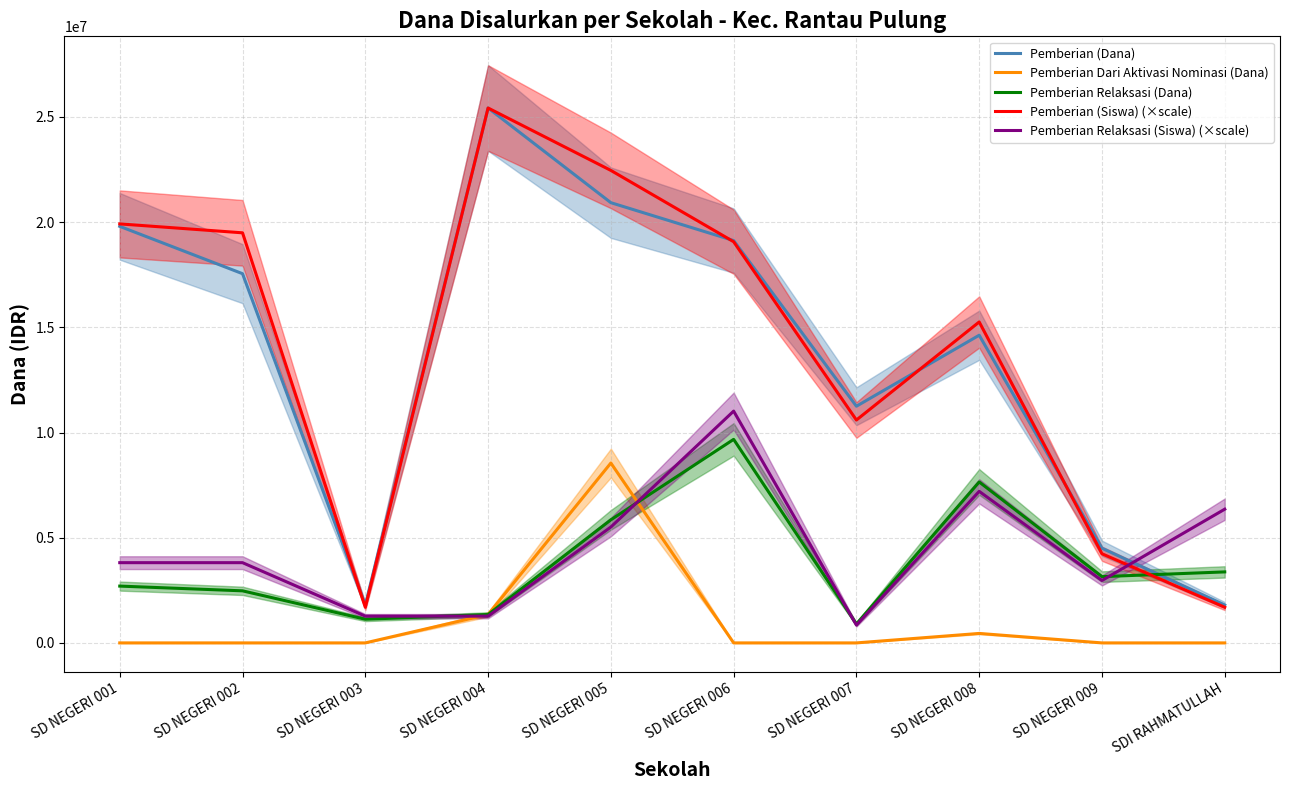

Between which two adjacent categories do Pemberian Relaksasi (Dana) and Pemberian Relaksasi (Siswa) (×scale) first intersect?

SD NEGERI 003 and SD NEGERI 004